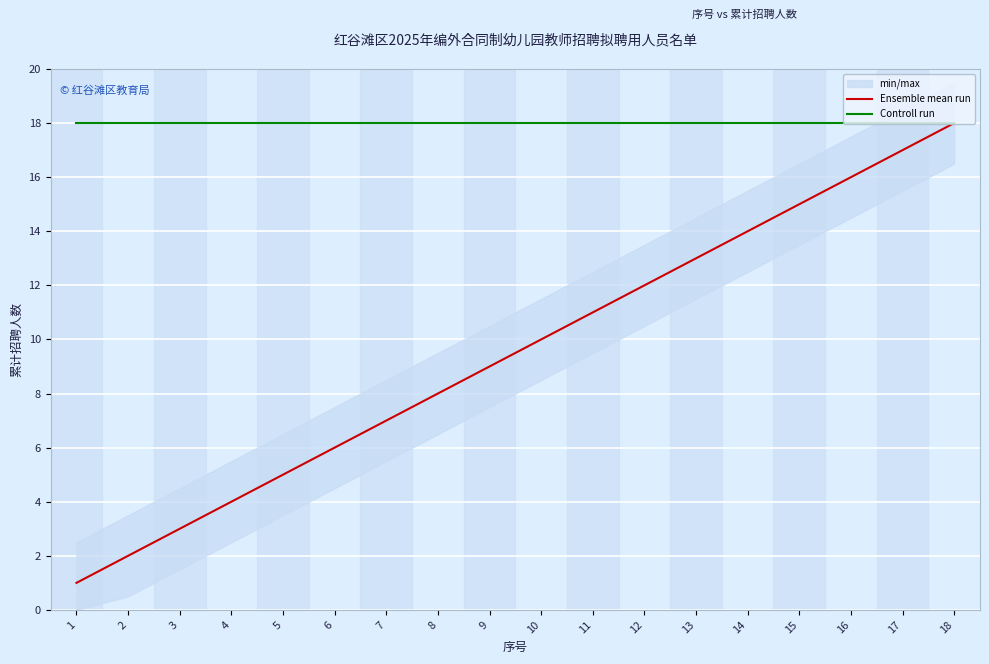

What is the sum of the Ensemble mean run values at 8 and 3?

11